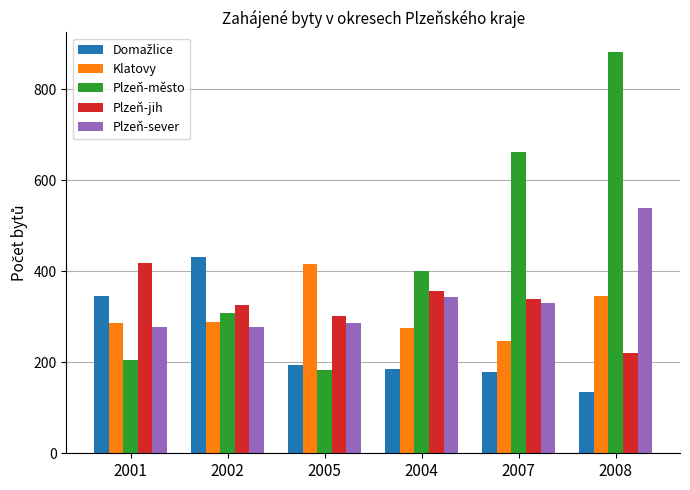

Which category has the lowest value across all series?

2008